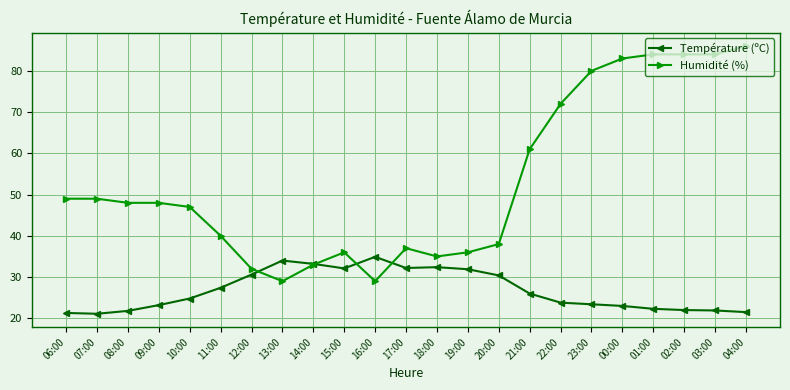

What is the minimum value for Température (ºC)?

21.1